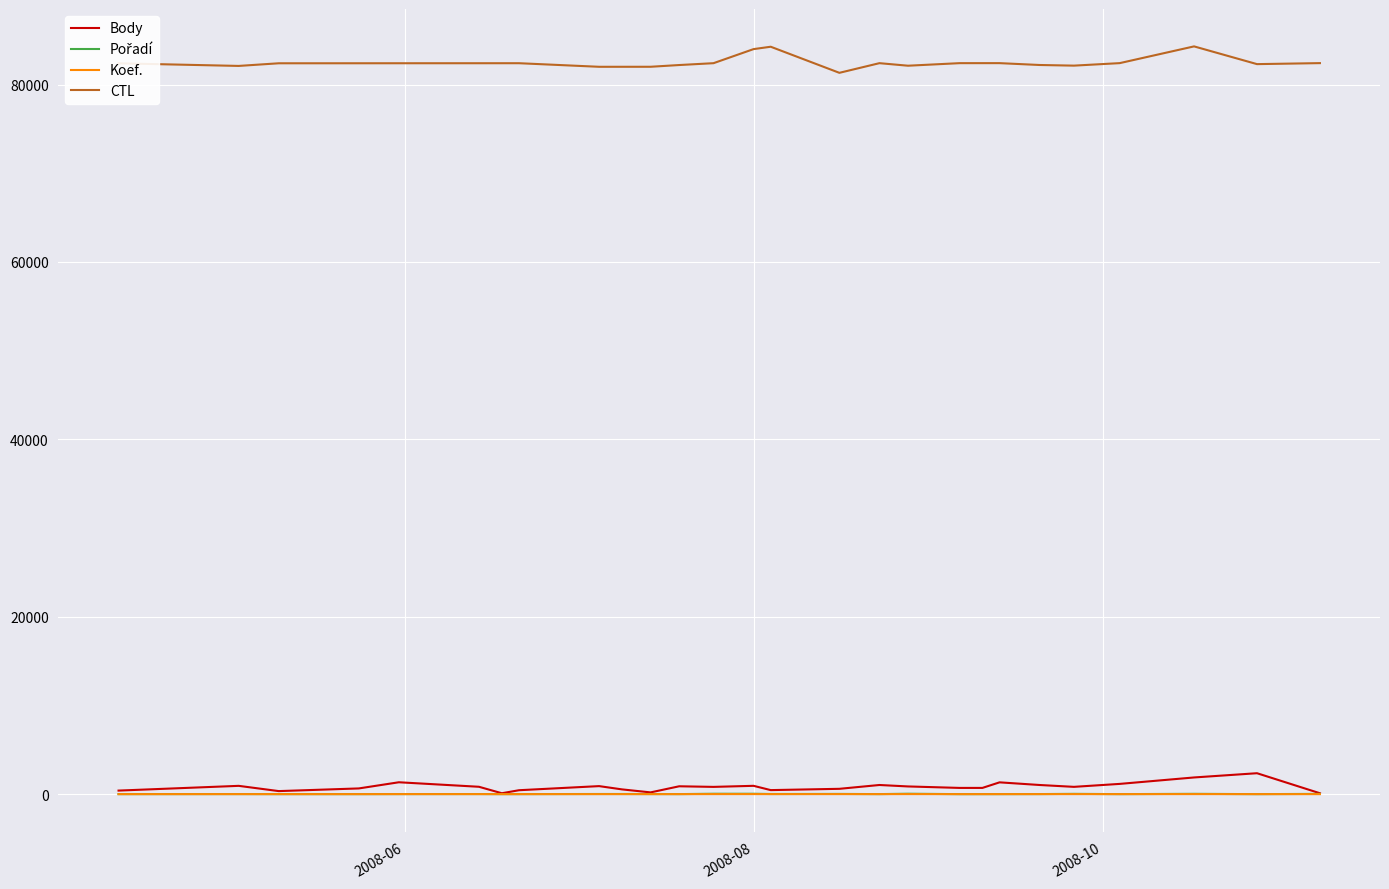

True or false: Body and CTL intersect in this chart.

False